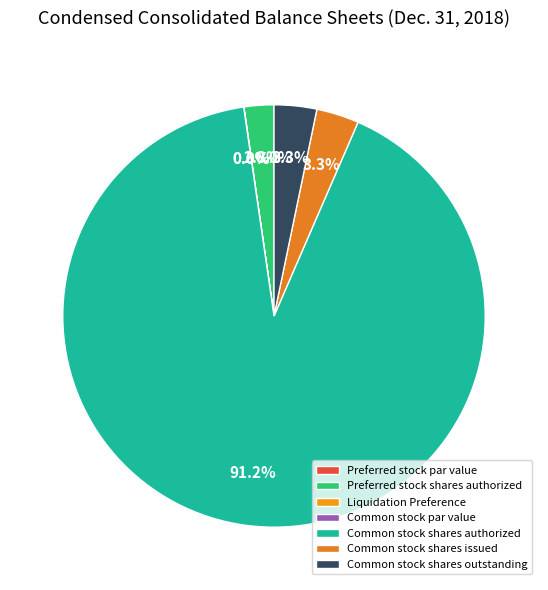

Which slice represents more than half of the pie?

Common stock shares authorized